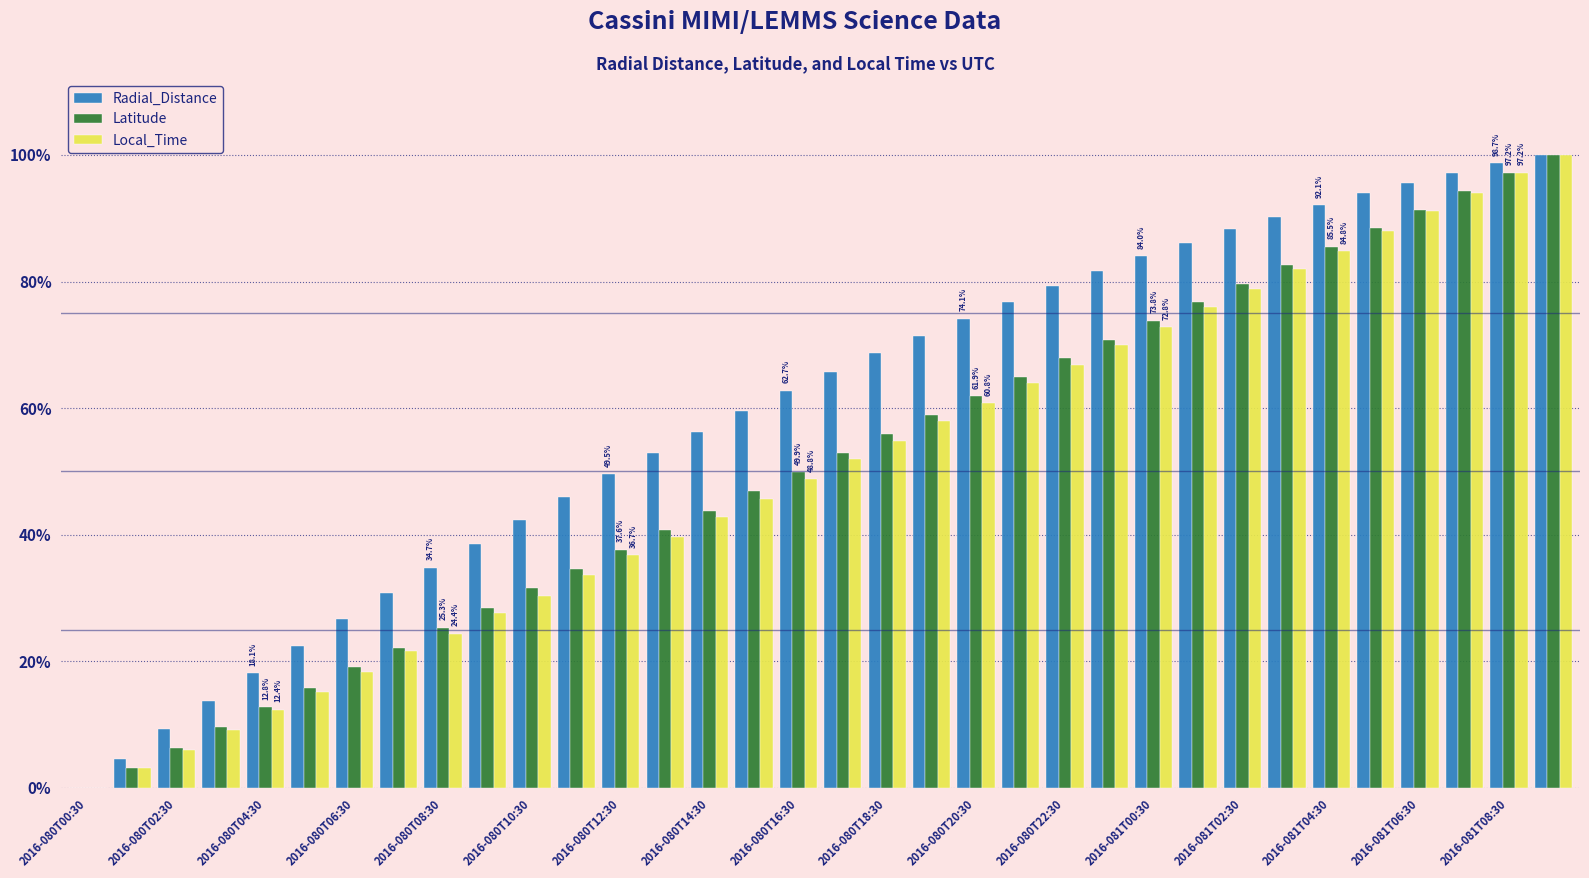

What is the average value of the Latitude series?

0.5